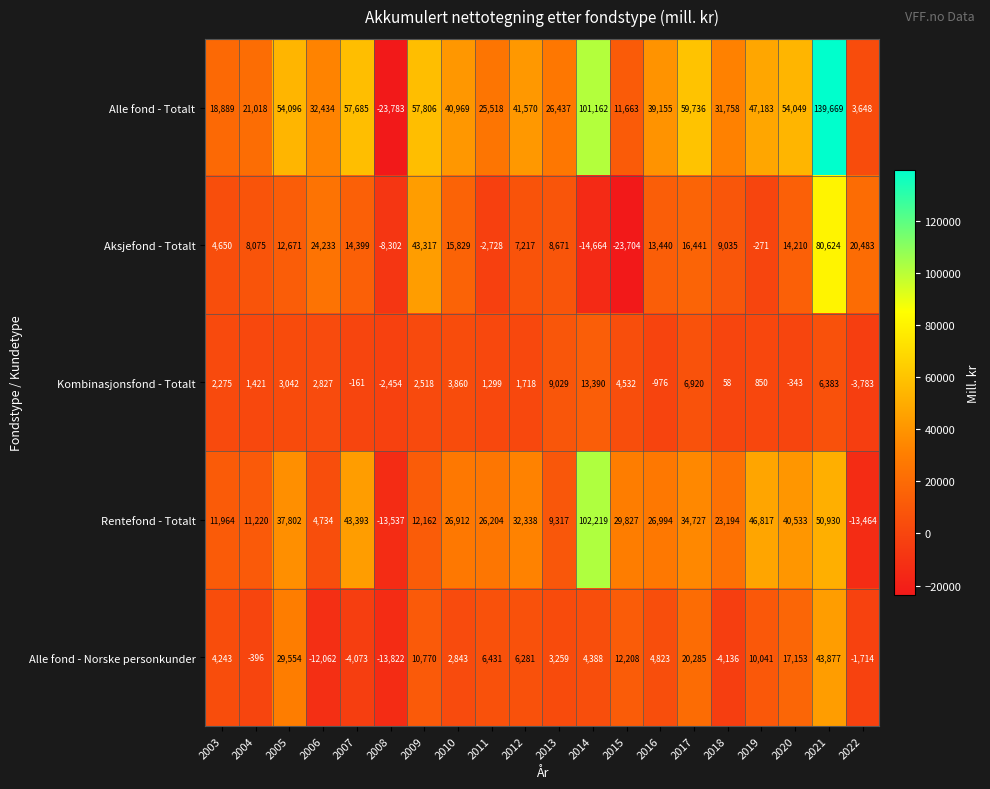

Count the number of categories in the chart.

20